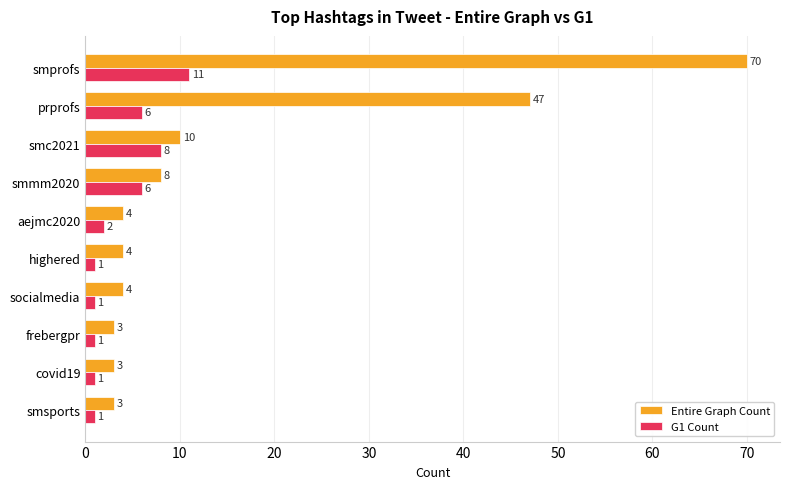

How many categories are shown in the chart?

10